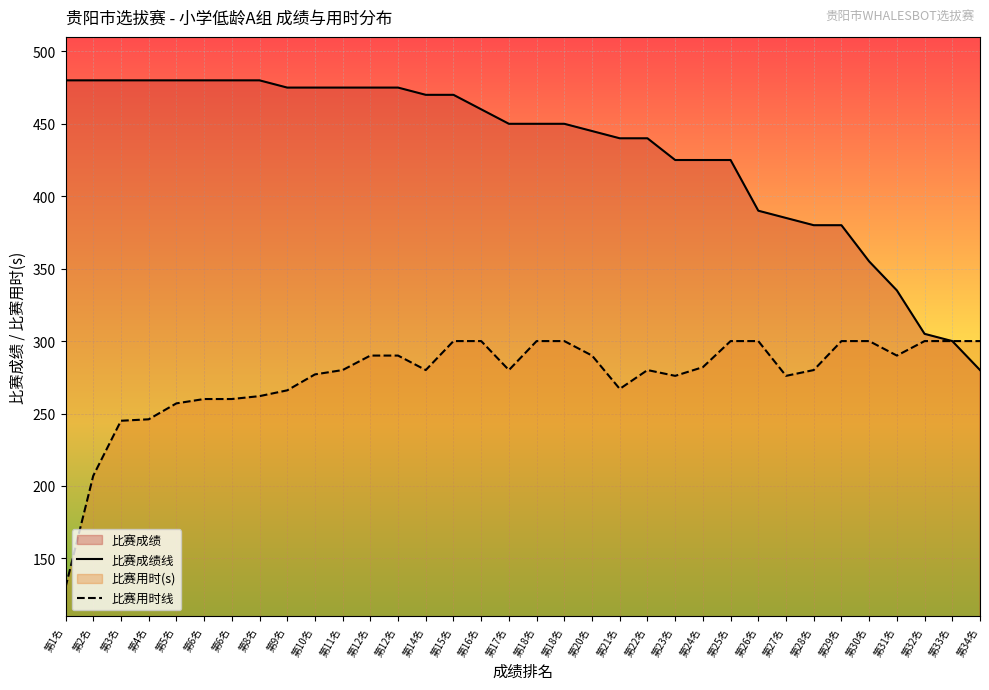

Count the number of data series in this chart.

2